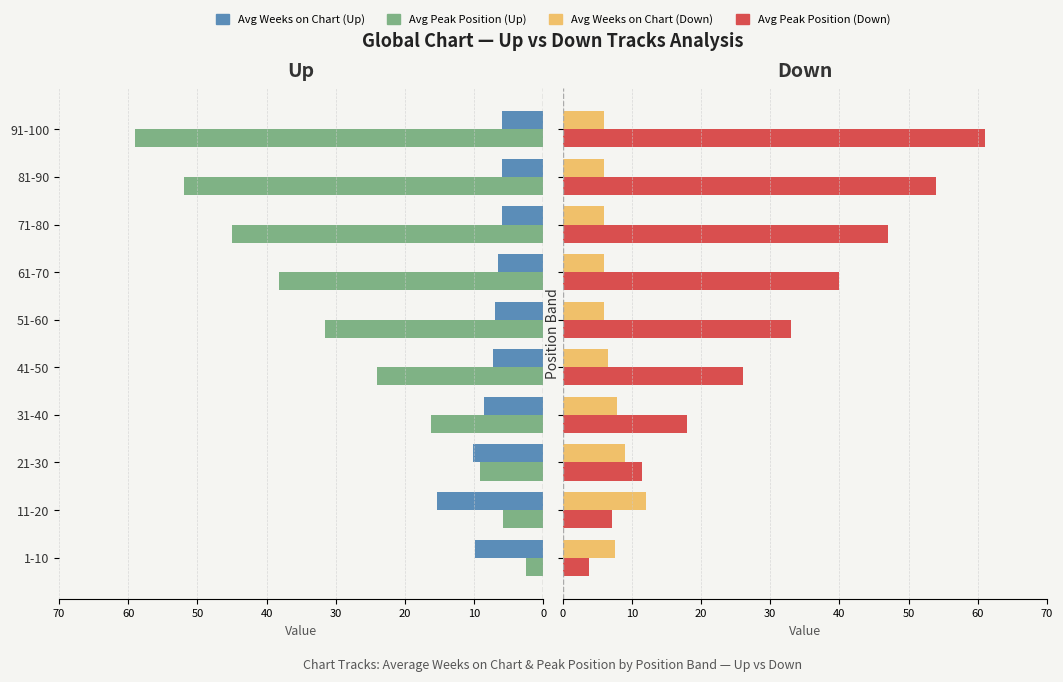

What is the difference between the second highest and second lowest values in the Avg Weeks on Chart (Down) series?

3.0